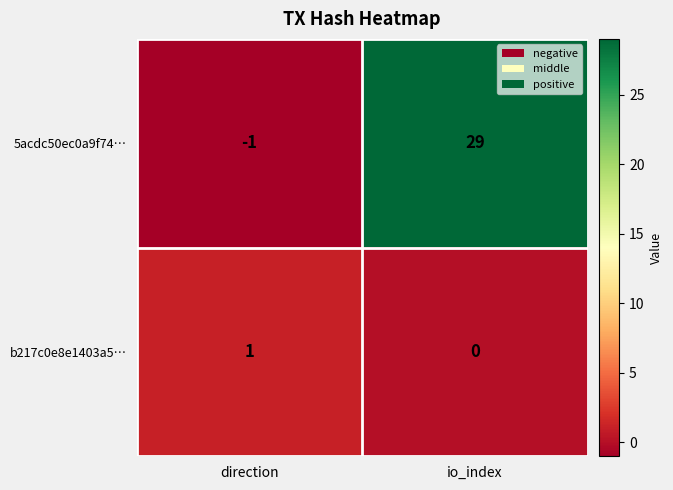

What is the greatest value displayed?

29